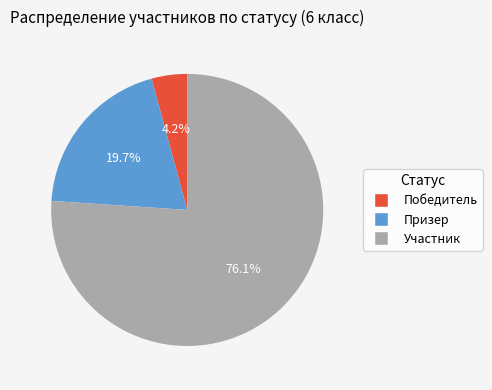

Is the sum of Участник and Призер greater than half?

Yes